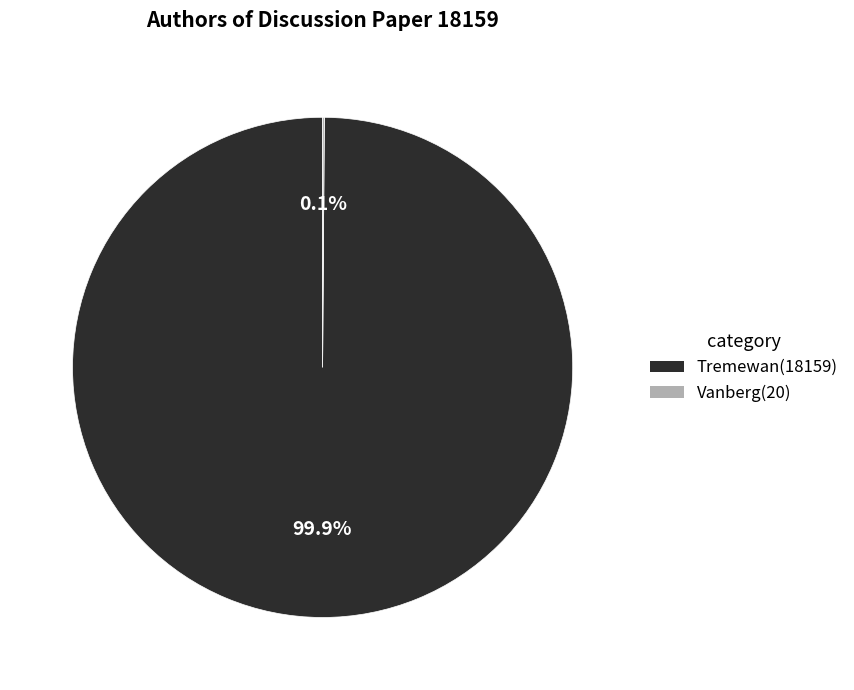

To the nearest percent, what is the difference between the largest and smallest slice percentages?

100%